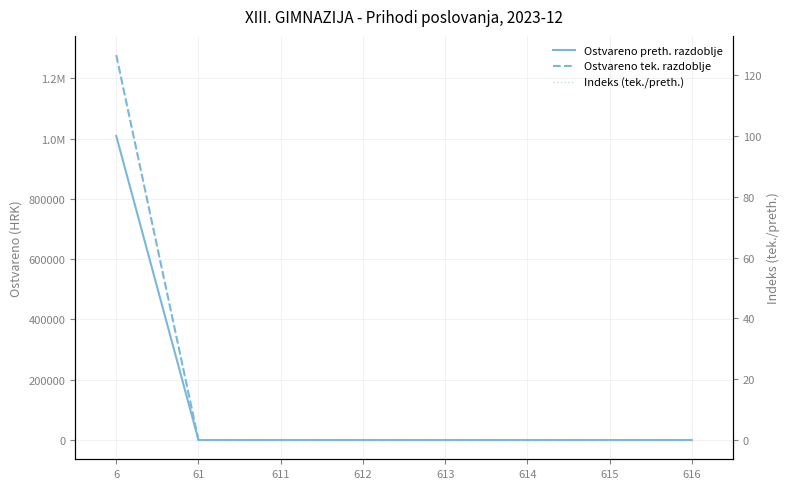

Reading right to left, transcribe all the data shown in this chart.

Ostvareno preth. razdoblje: 0.0	0.0	0.0	0.0	0.0	0.0	0.0	1009069.9
Ostvareno tek. razdoblje: 0.0	0.0	0.0	0.0	0.0	0.0	0.0	1277178.3
Indeks (tek./preth.): 0.0	0.0	0.0	0.0	0.0	0.0	0.0	126.6